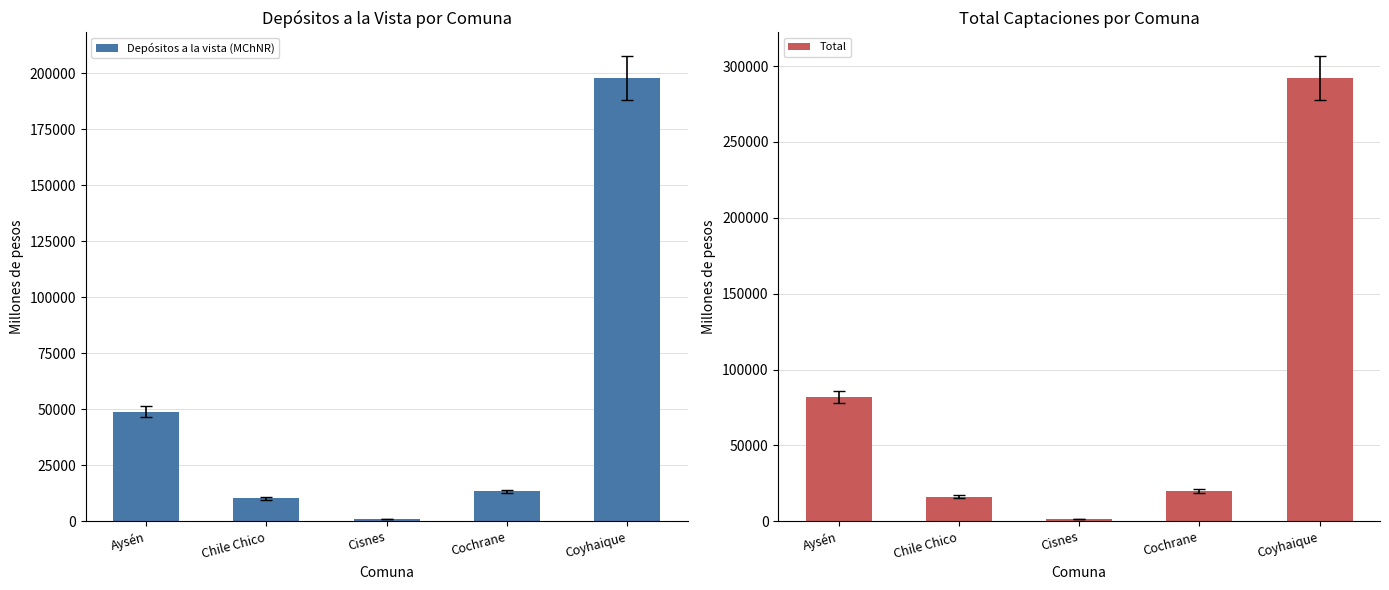

Reading left to right, list all the values displayed in this chart.

Depósitos a la vista (MChNR): 49004.0	10250.4	928.5	13361.1	197885.5
Total: 81920.1	16303.3	1757.8	19984.2	292209.2